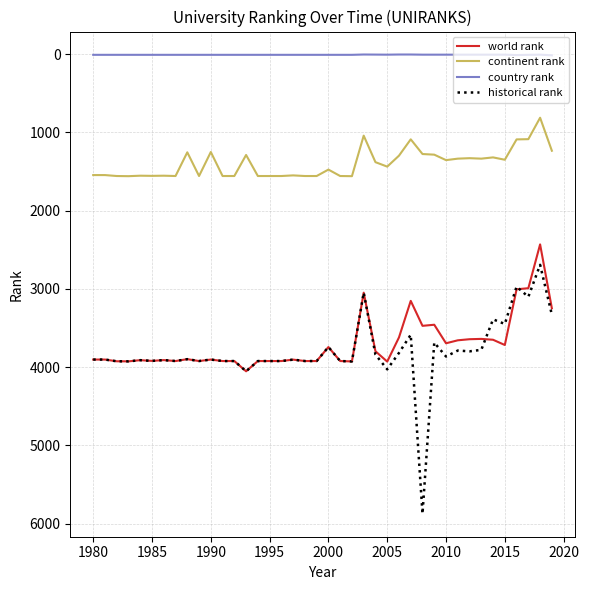

True or false: historical rank and continent rank cross at least once.

False